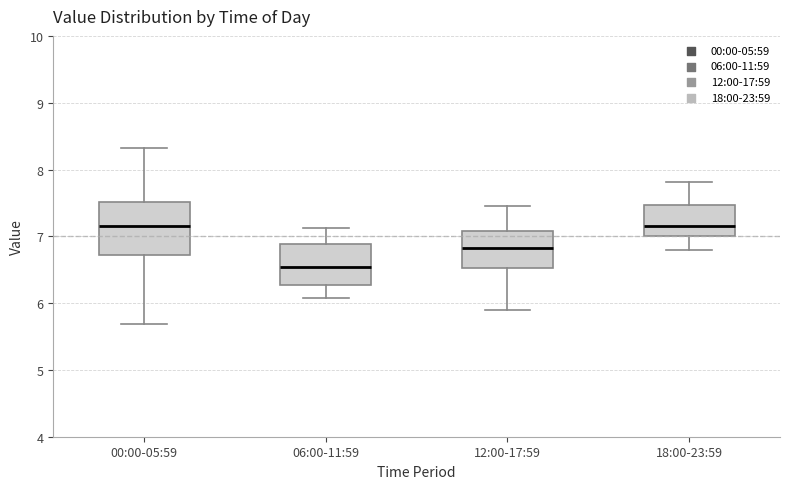

Which box is the tallest, from its lower edge to its upper edge?

00:00-05:59